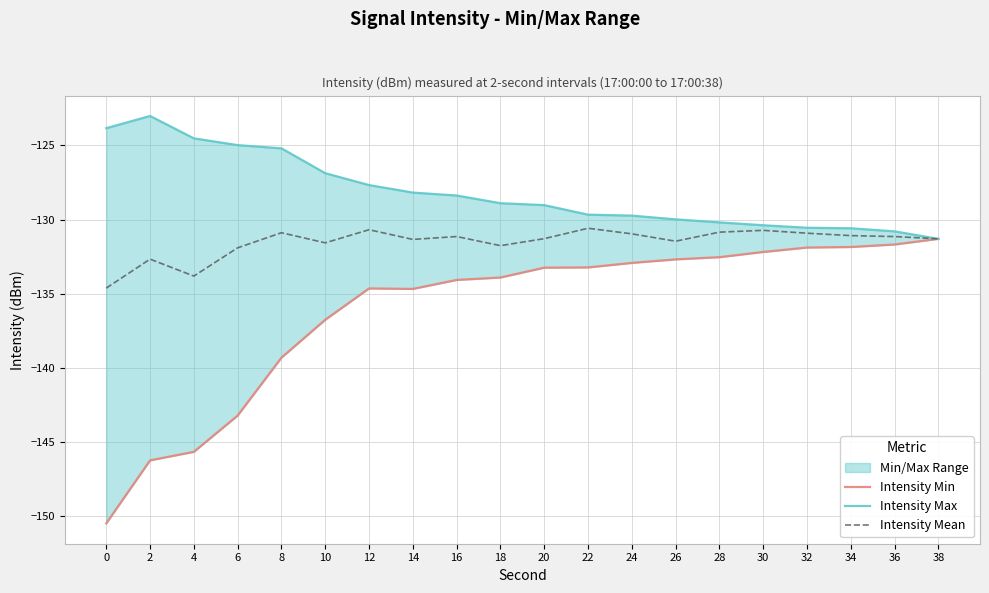

What is the spread (max minus min) of values at 16?

5.7